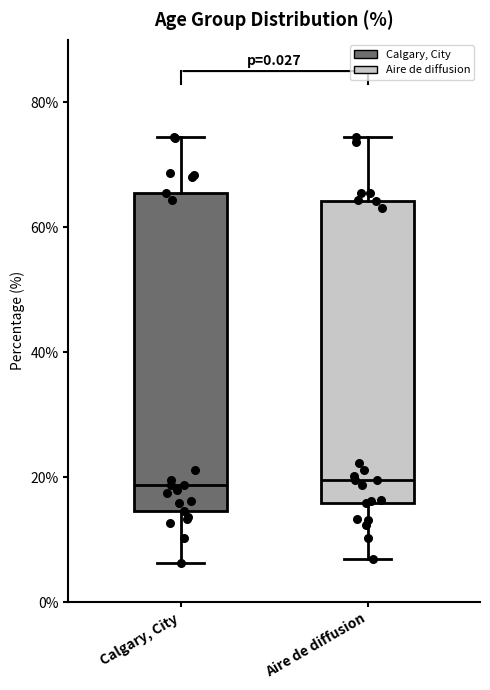

Reading left to right, transcribe this box plot: for each box, give where its median line is, the range the box spans, and where its two whiskers end, as read against the y-axis. The values are not printed on the chart, so give them approximately, as read against the axis.

Calgary, City: median 18, box 14 to 66, whiskers 6 to 74
Aire de diffusion: median 20, box 16 to 64, whiskers 6 to 74